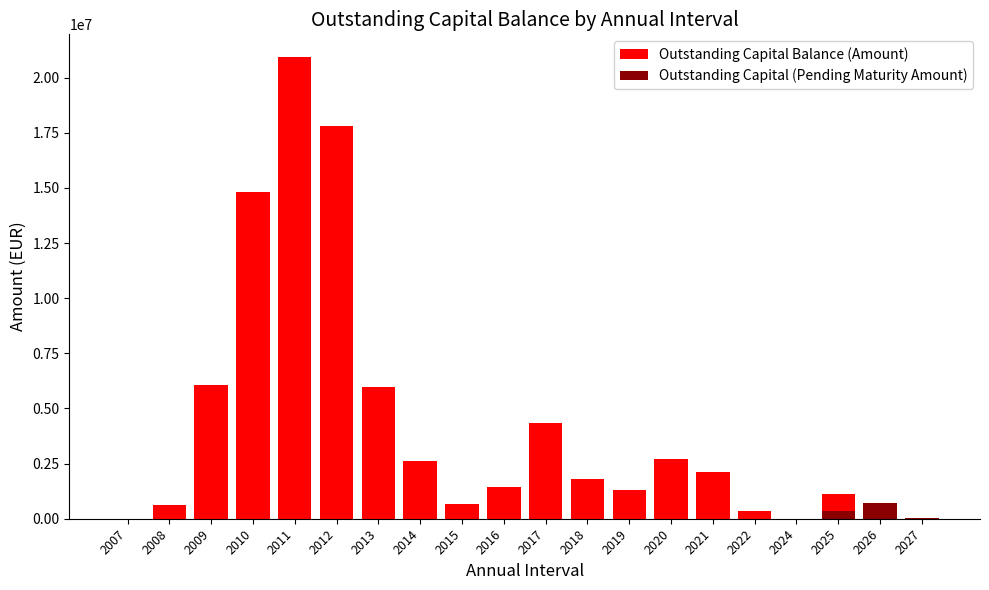

What is the maximum value shown in the chart?

20923009.1